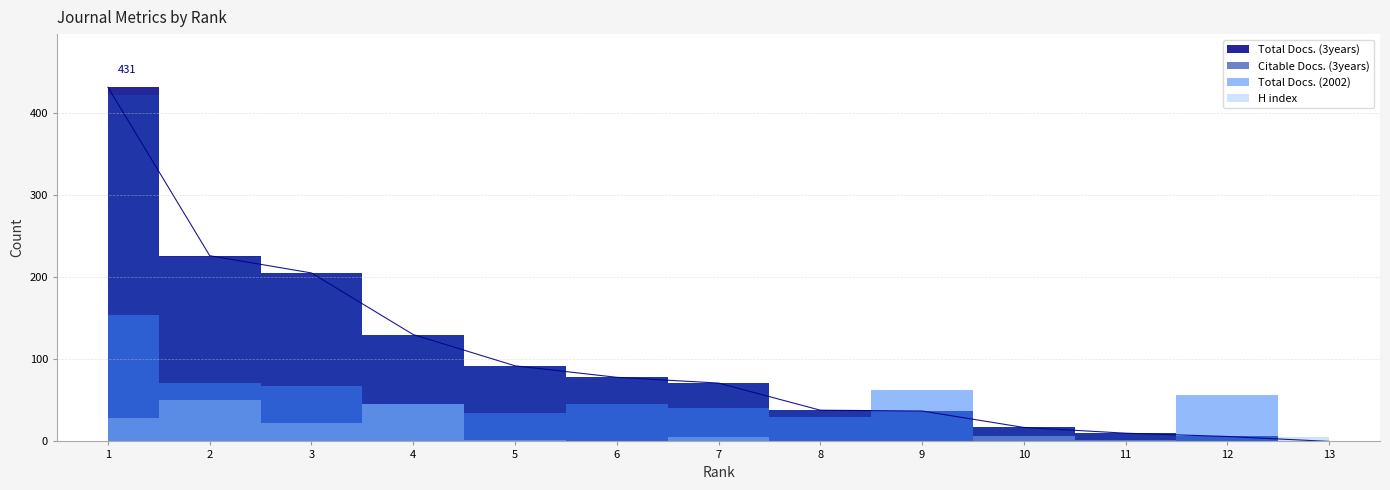

Rank the series by their maximum value, from lowest to highest.

H index, Total Docs. (2002), Citable Docs. (3years), Total Docs. (3years)